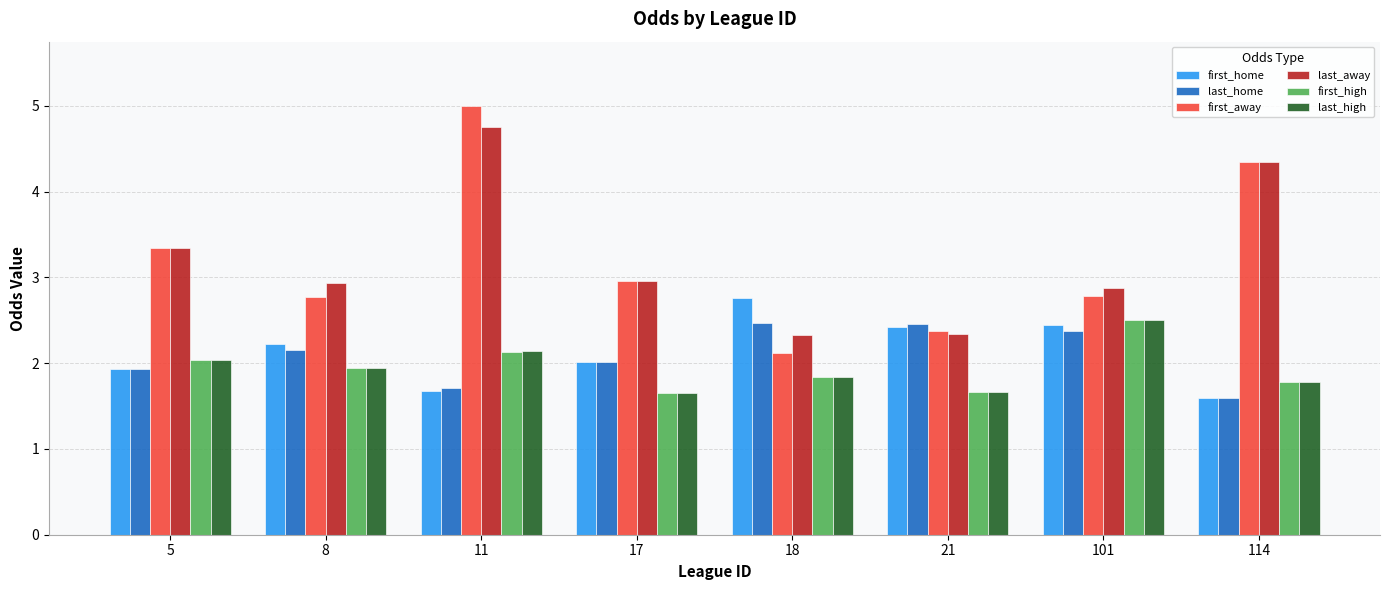

How many bars are there in each group?

6